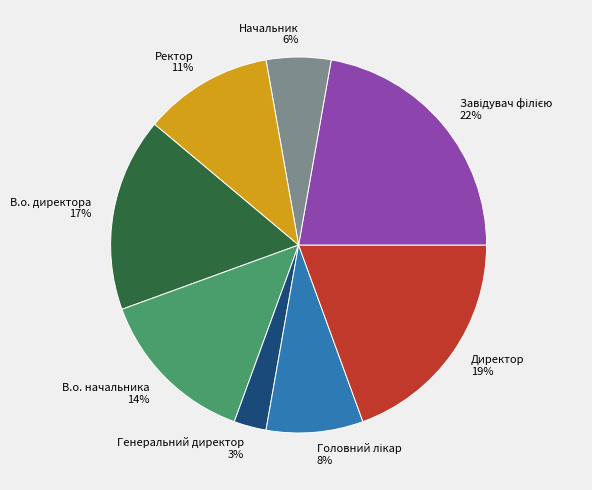

Is there a majority slice in this chart?

No